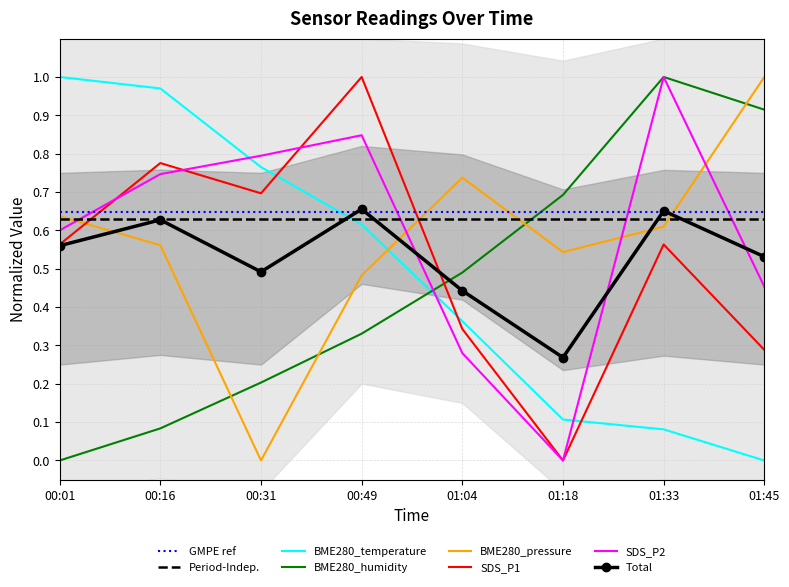

Rank the categories by BME280_humidity value from highest to lowest.

01:33, 01:45, 01:18, 01:04, 00:49, 00:31, 00:16, 00:01